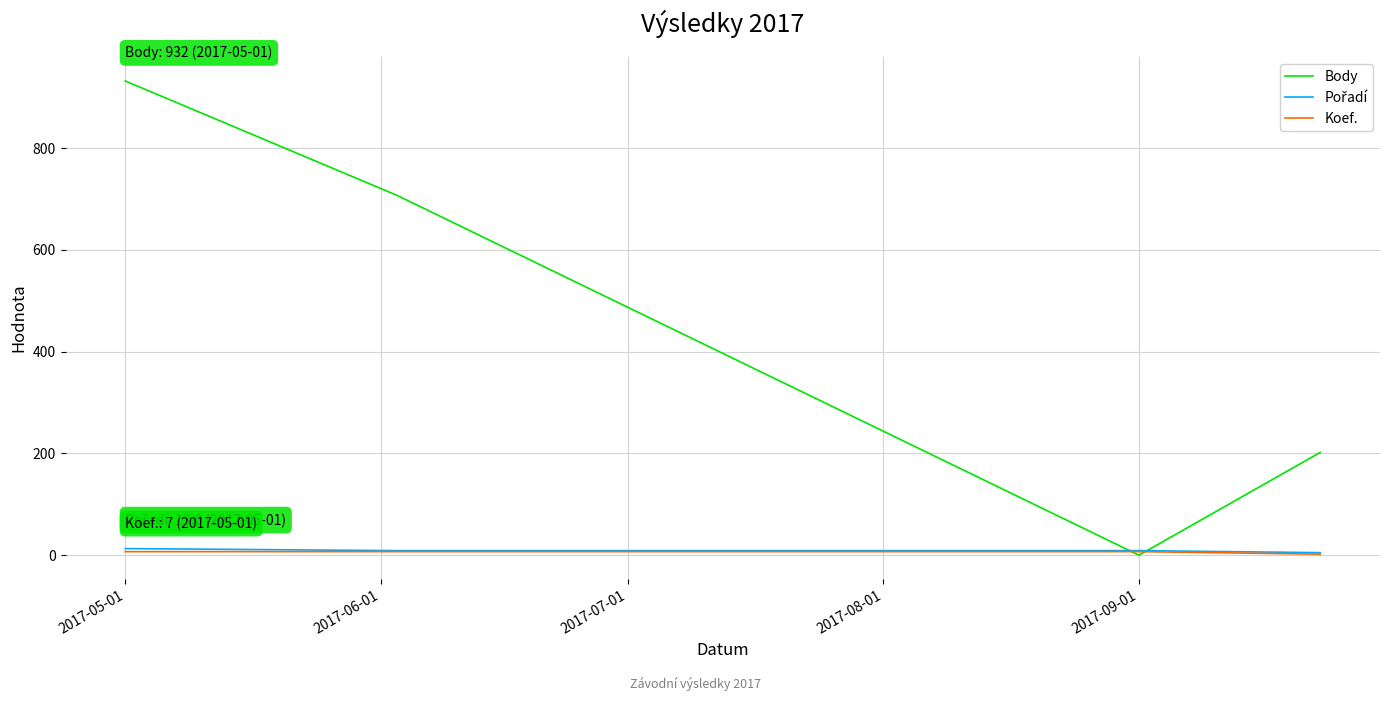

What is the maximum value shown in the chart?

932